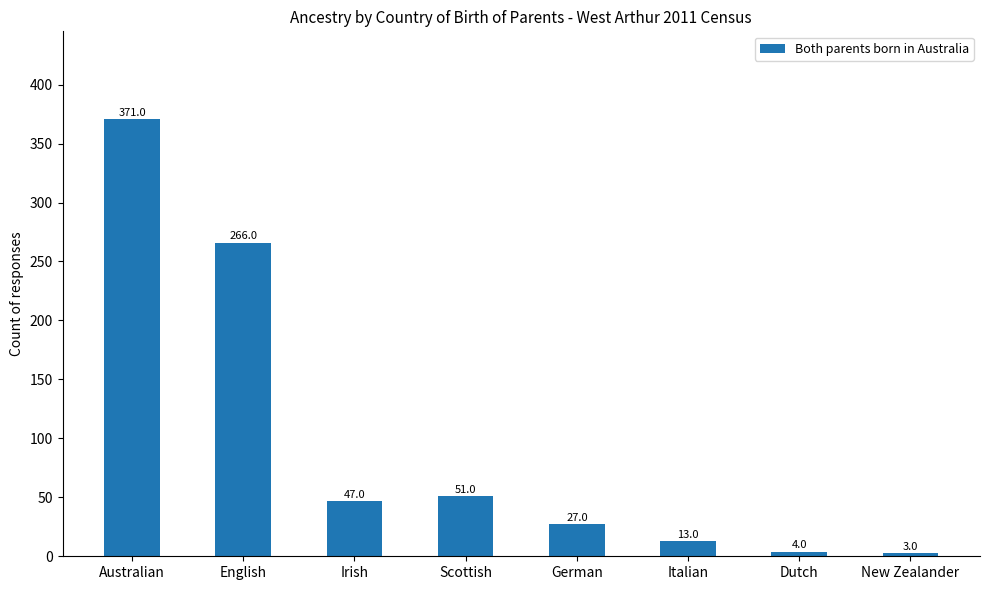

Rank the categories by value from lowest to highest.

New Zealander, Dutch, Italian, German, Irish, Scottish, English, Australian